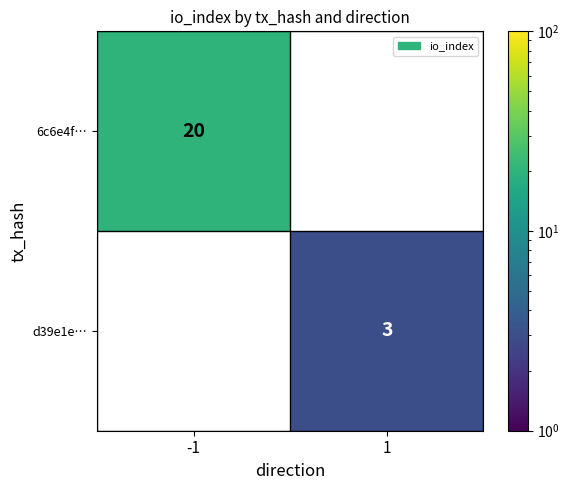

Count the number of data series in this chart.

2